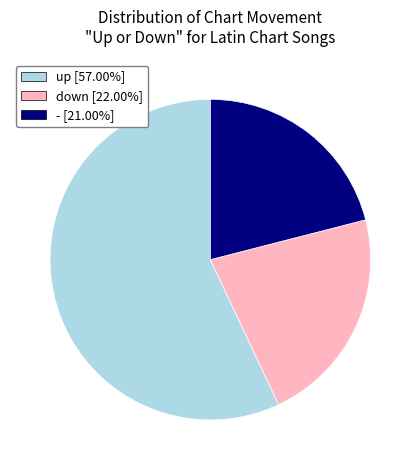

The up slice represents 57% of the pie. True or false?

True